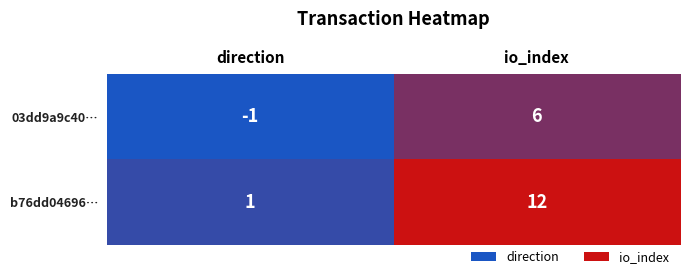

True or false: b76dd04696… has a value of 12 at io_index.

True